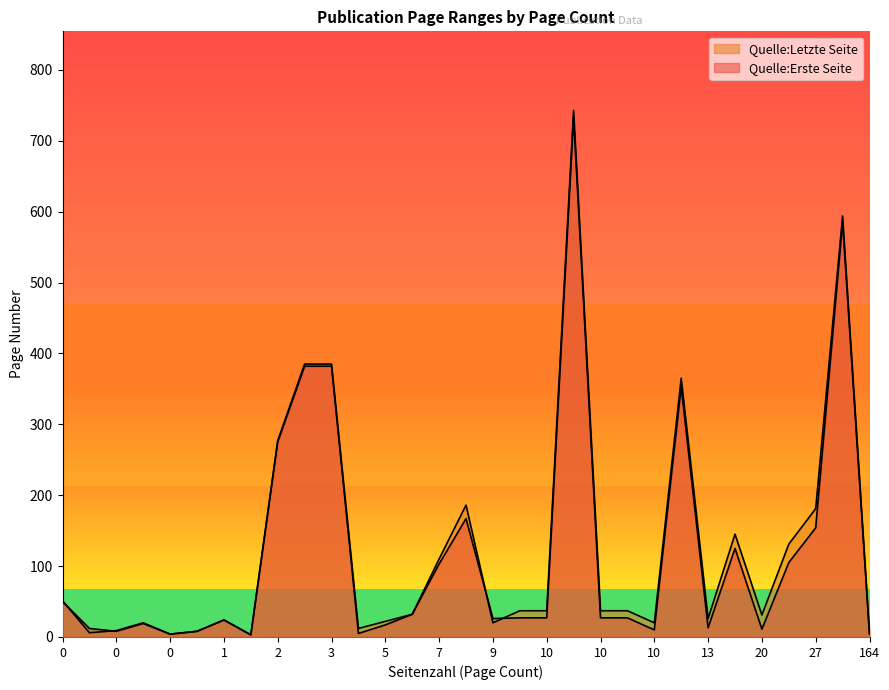

At which label does Quelle:Erste Seite reach its peak?

10